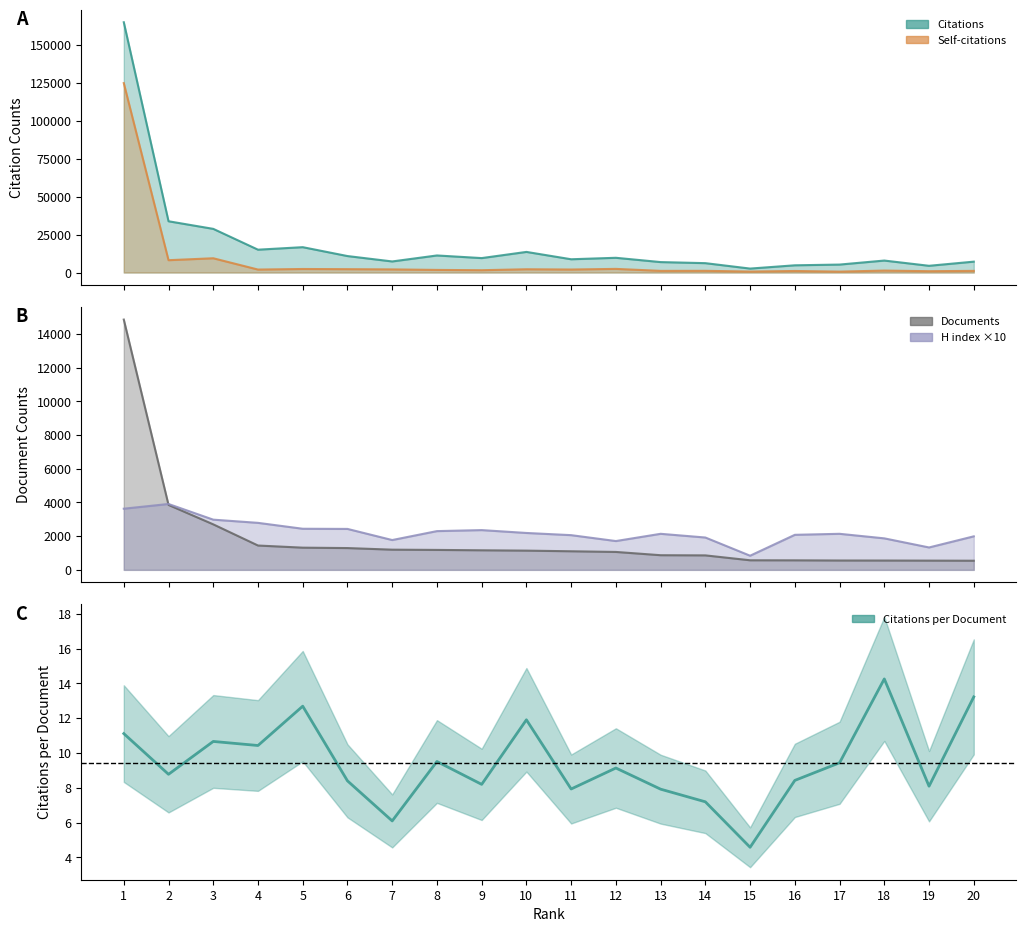

Which series changed the most between 3 and 8?

Citations